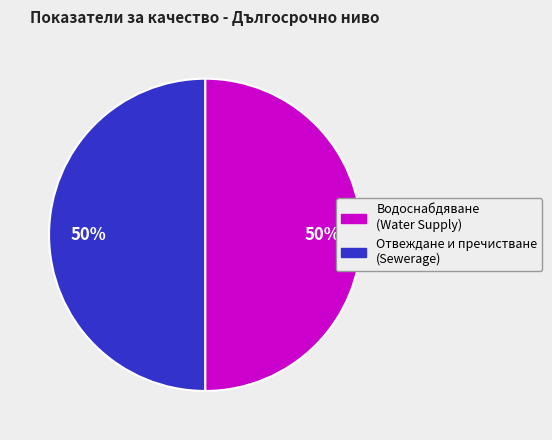

To the nearest percent, what is the average slice percentage?

50%